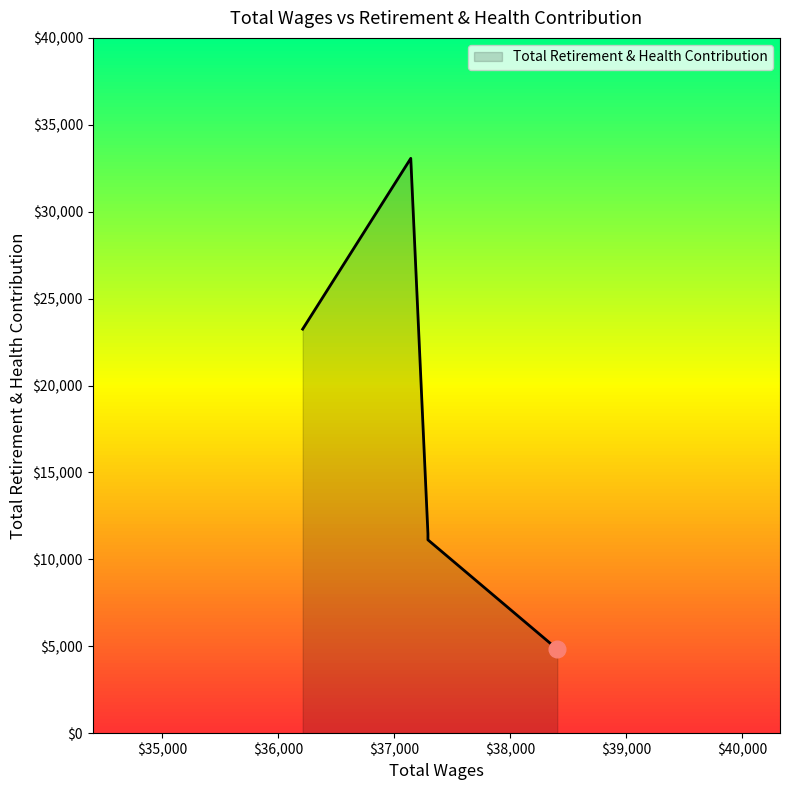

Count the number of data series in this chart.

1